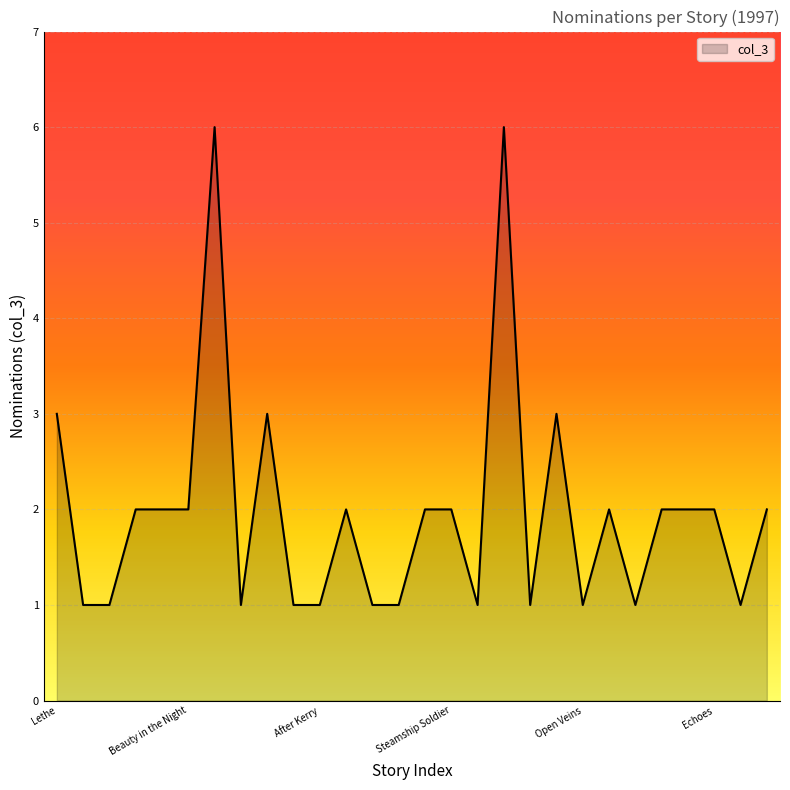

What is the difference between the maximum and minimum values?

5